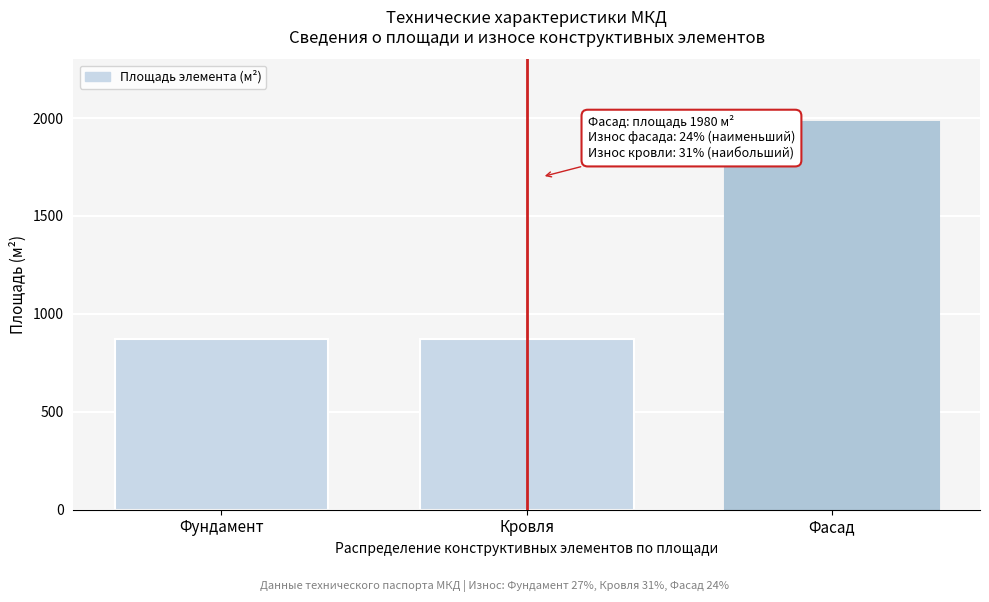

Reading left to right, extract all data points from this chart.

873	873	1980